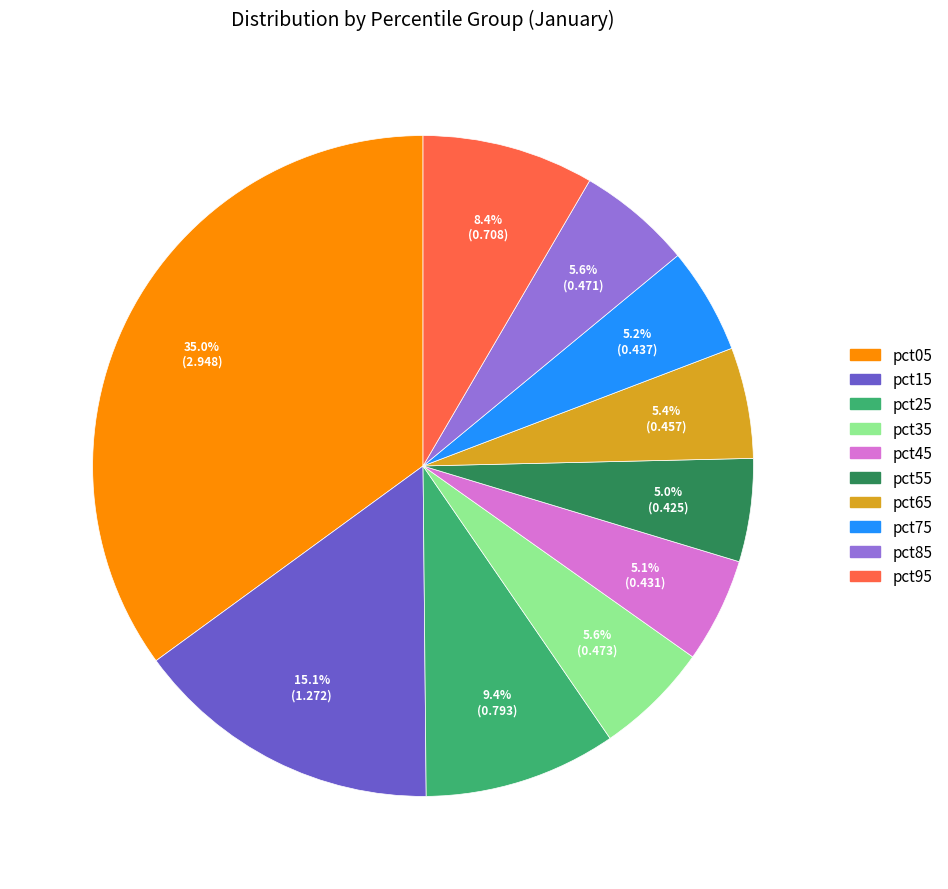

To the nearest percent, what is the difference between the pct15 and pct25 slice percentages?

6%